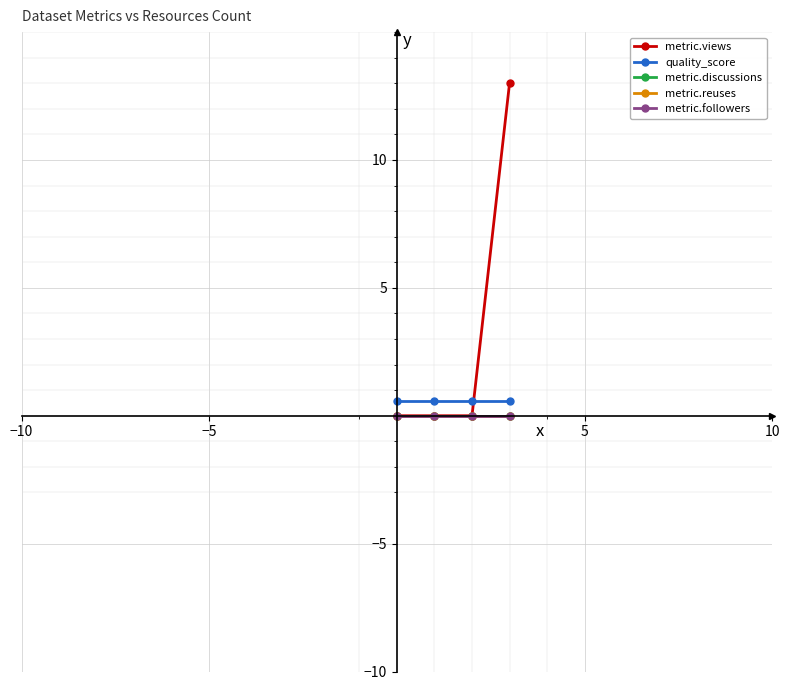

True or false: quality_score and metric.followers cross at least once.

False